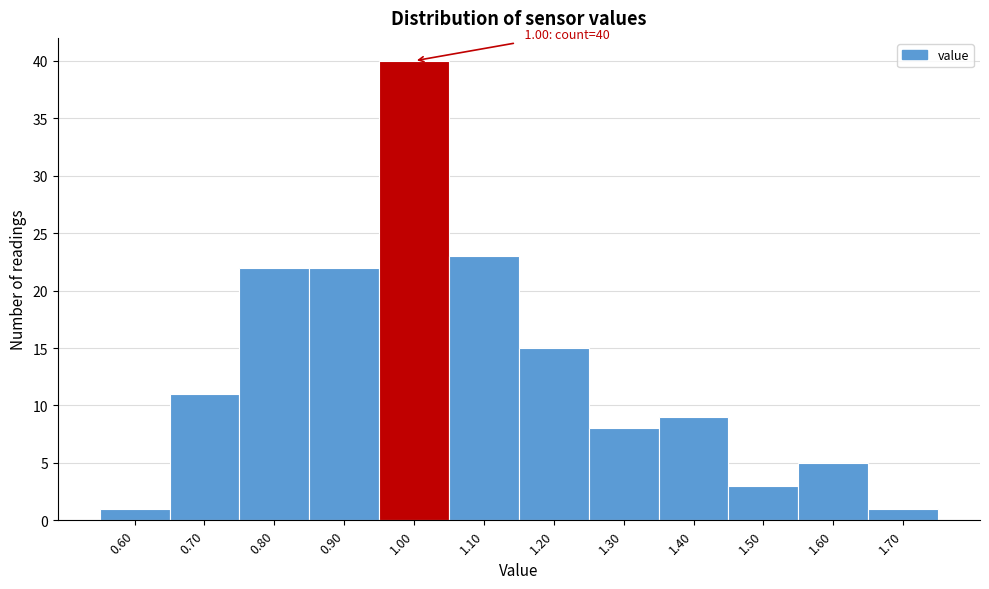

Which range on the x-axis has the tallest bar?

0.95 to 1.05